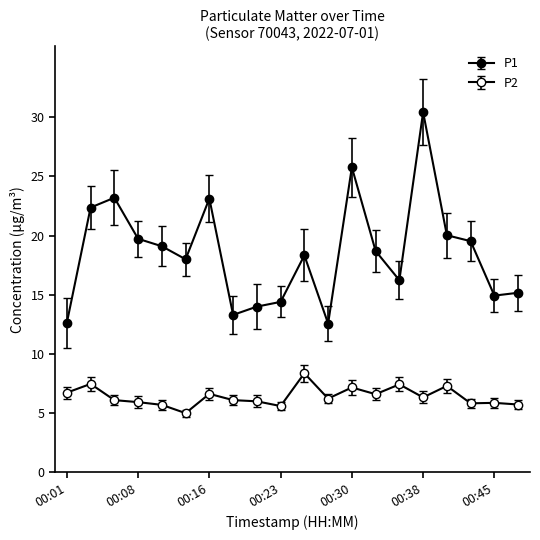

What is the maximum value for P1?

30.4